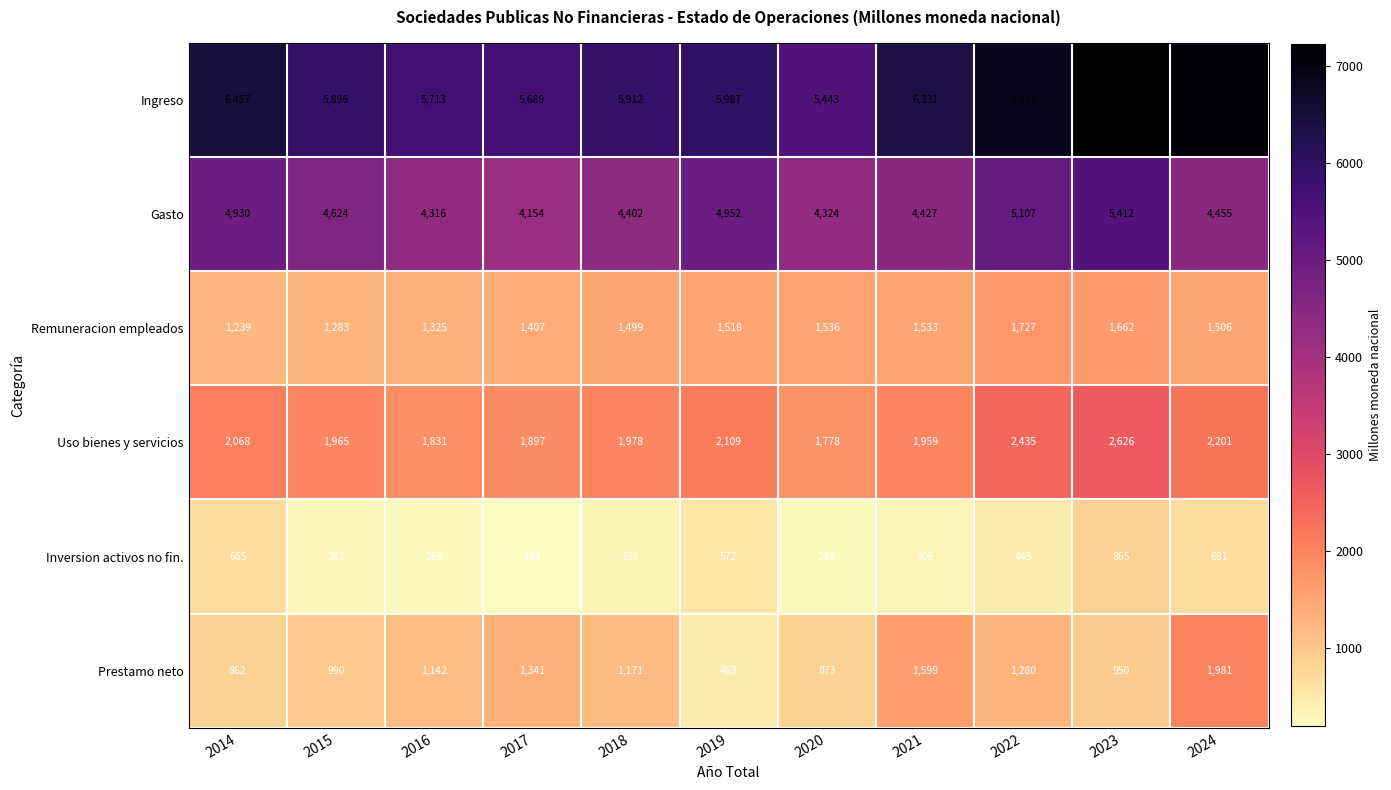

Which series changed the most between 2018 and 2020?

Ingreso